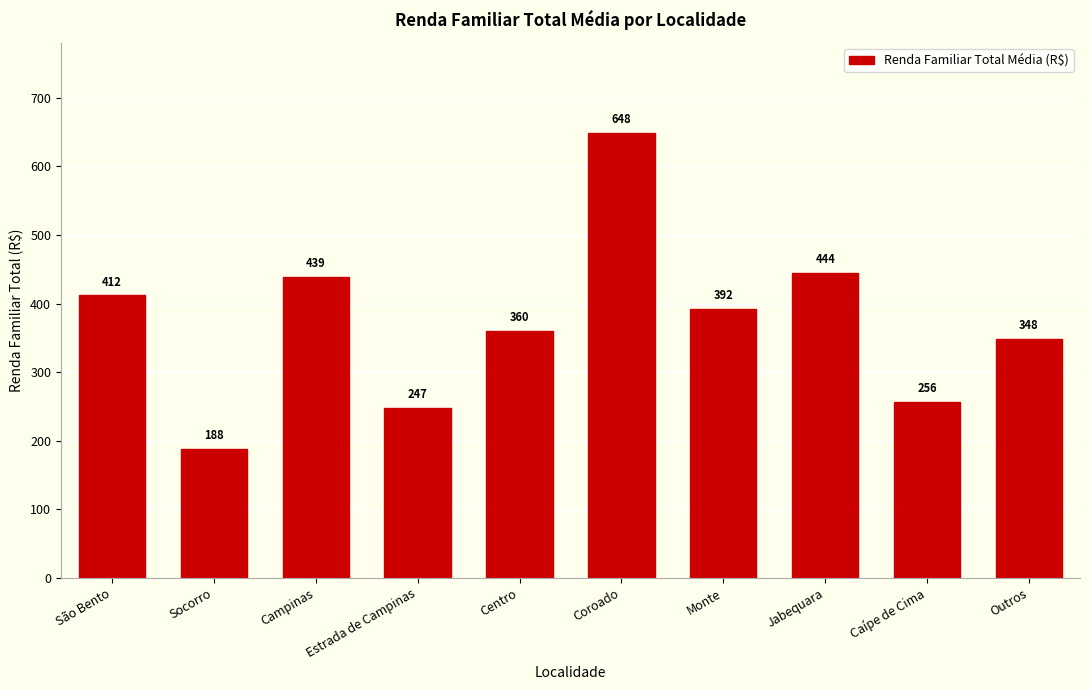

What is the change in value from São Bento to Outros?

-63.5